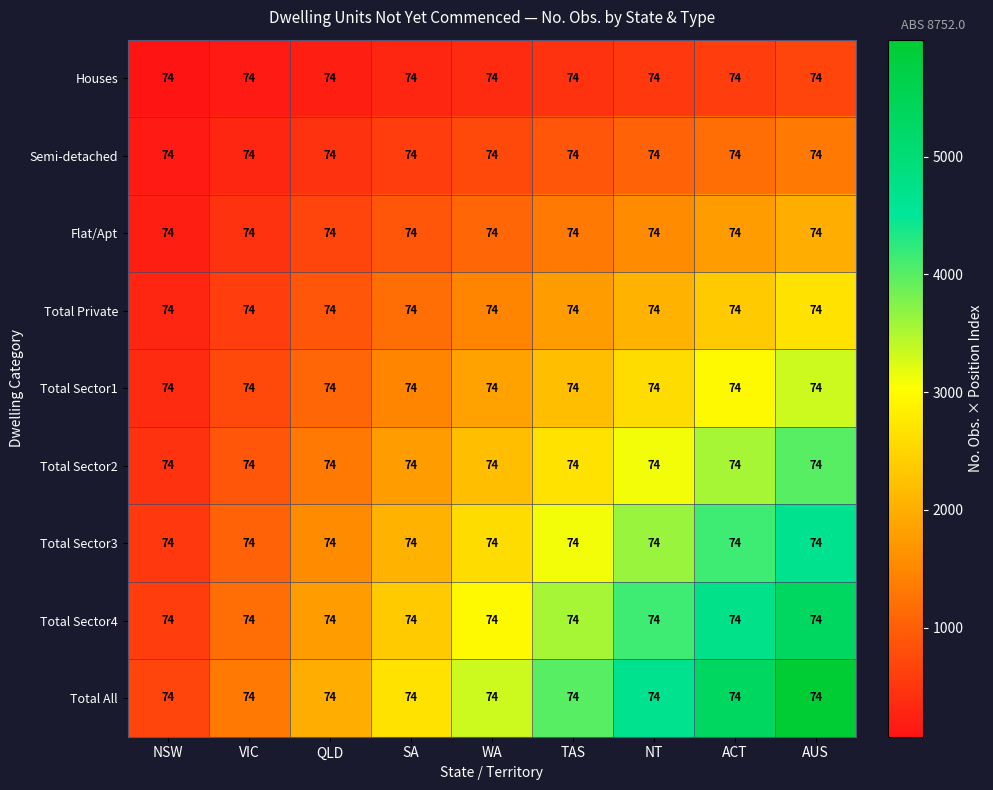

Where does the Total Sector4 series first go above 2960?

TAS